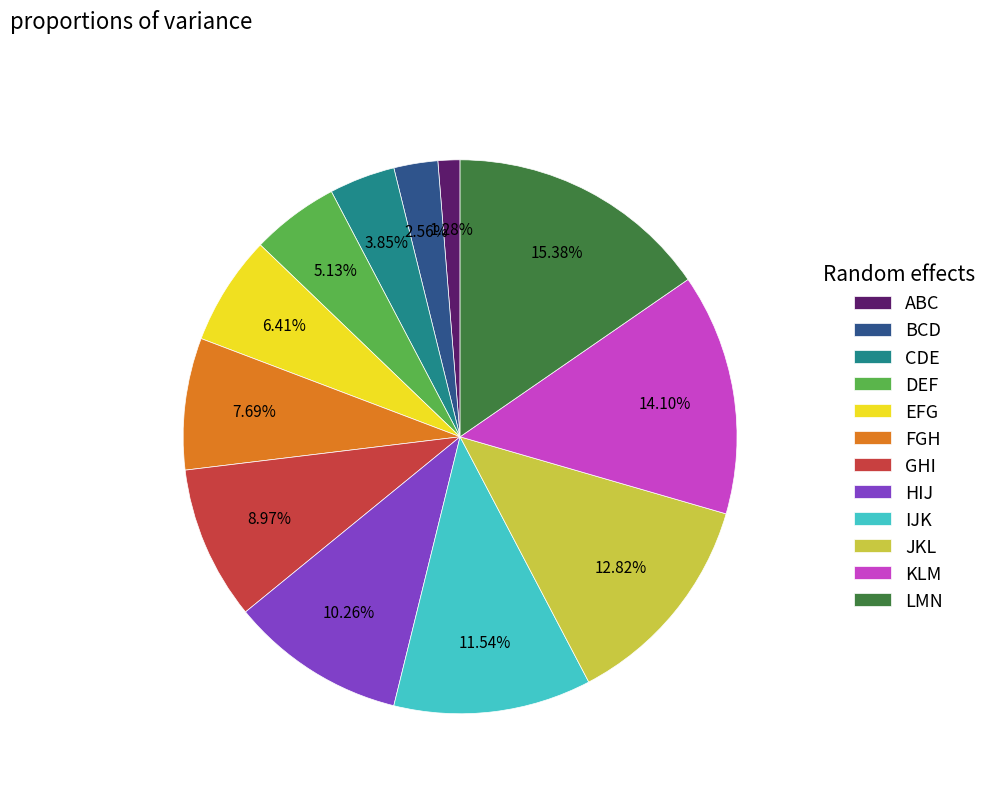

Is the sum of ABC and BCD greater than half?

No